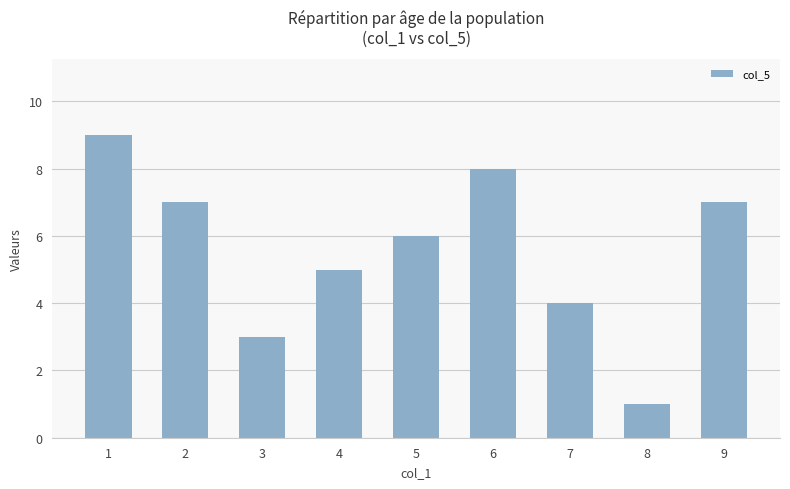

The chart shows a value of 8 at 6. True or false?

True